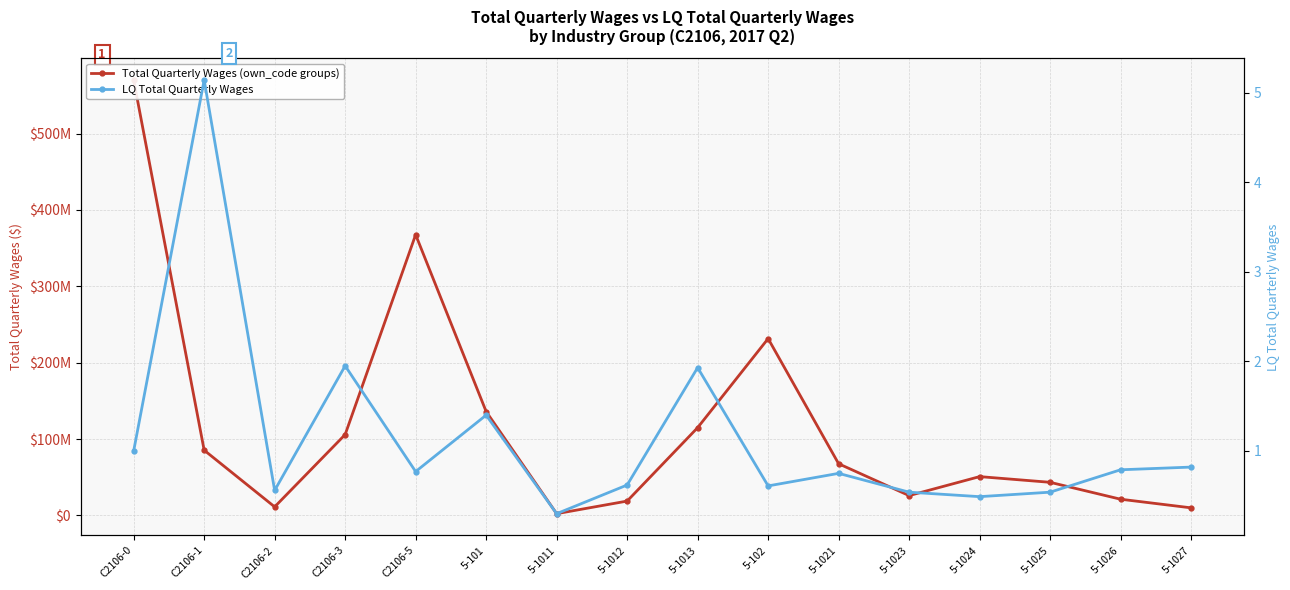

What is the total value across all series at 5-1023?

25978566.5